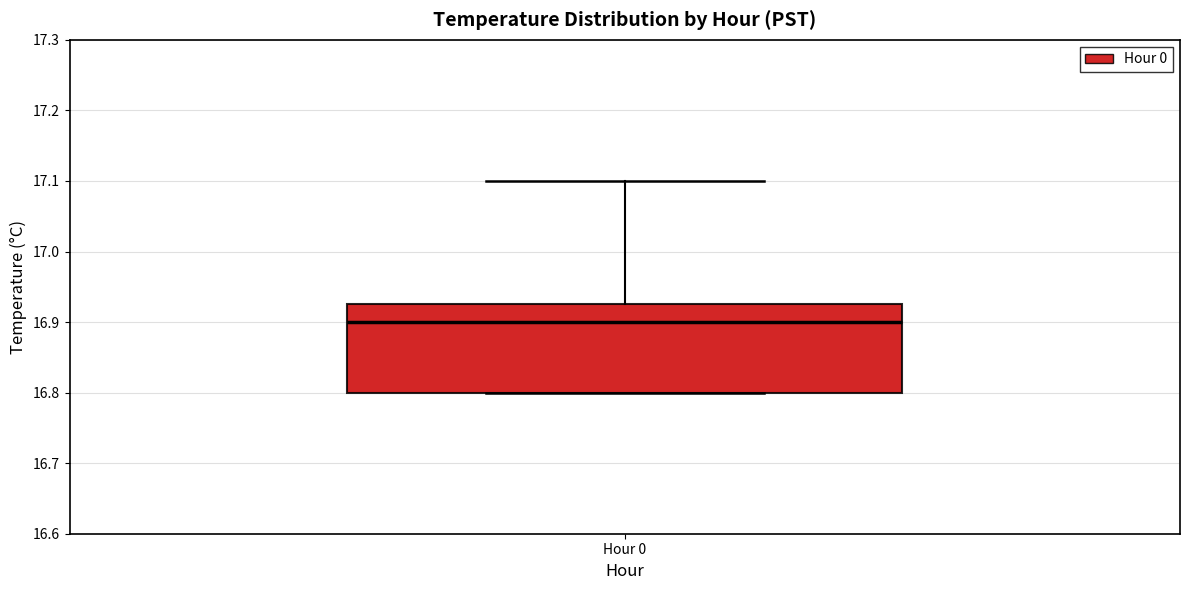

Where is the upper edge of the box for Hour 0 on the y-axis? The values are not printed on the chart, so give them approximately, as read against the axis.

16.93